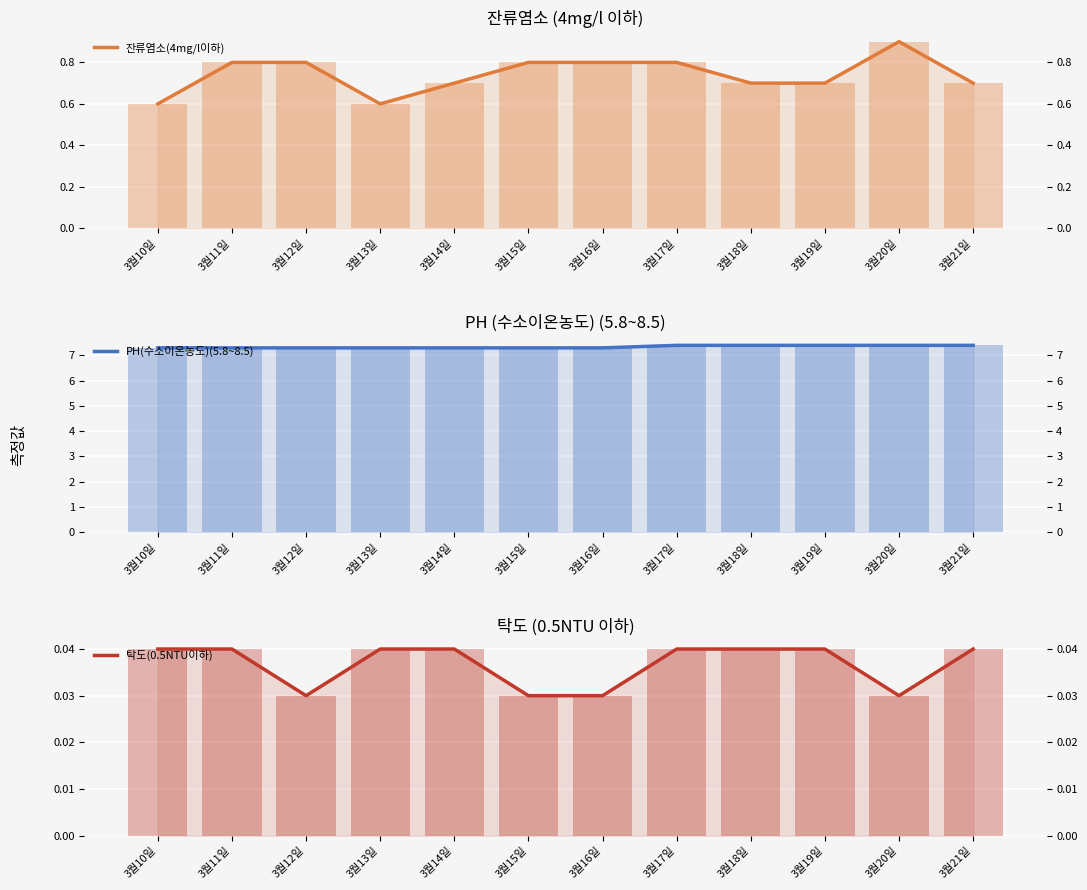

Which category has the highest value across all series?

3월17일